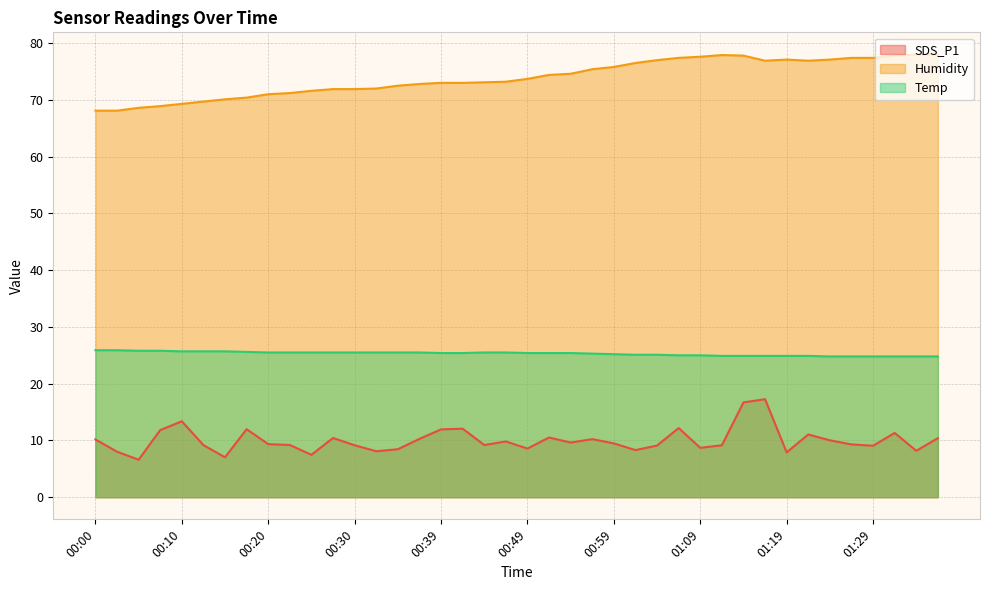

What is the difference between the maximum and minimum values in the Temp series?

1.1